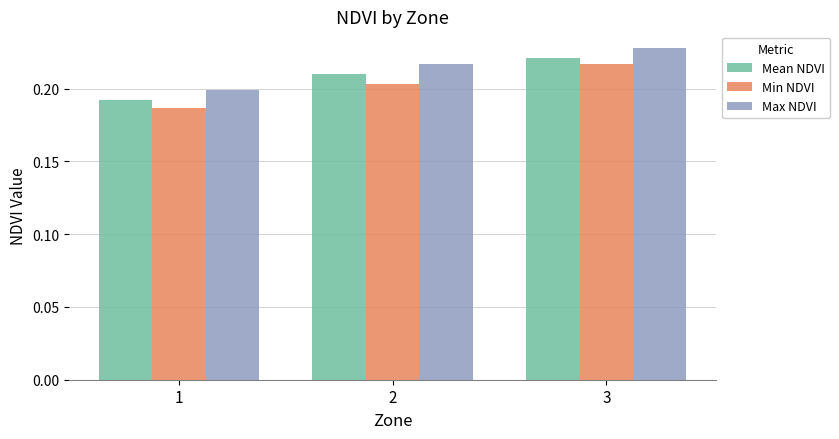

At which category does the chart reach its peak across all series?

3